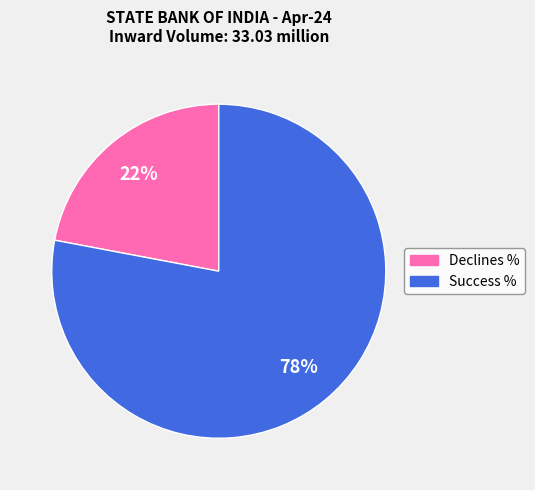

What is the ratio of the value at Declines % to the value at Success %?

0.3